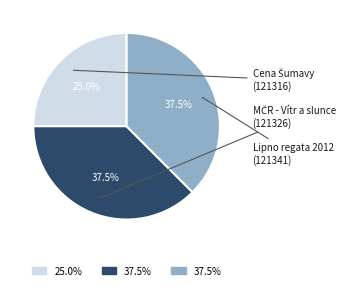

Which category has the biggest portion of the pie?

MČR - Vítr a slunce (121326)